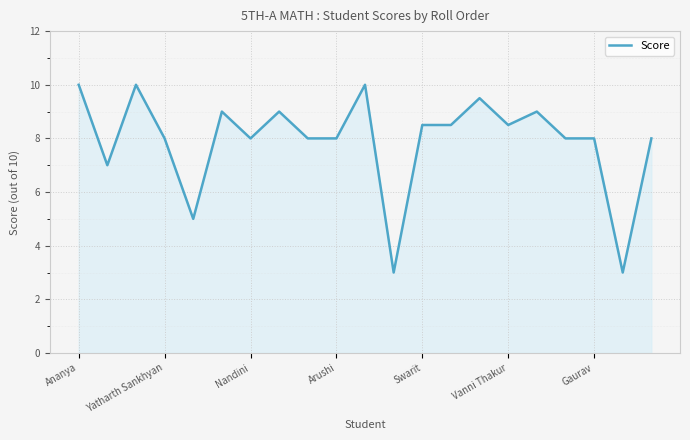

What is the difference between the maximum and minimum values?

7.0